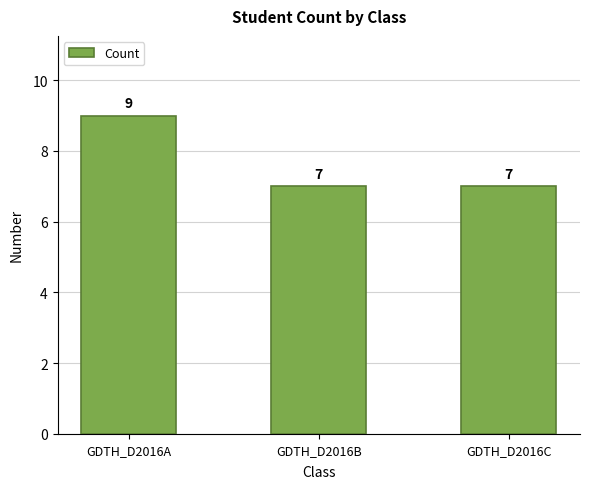

Reading left to right, transcribe all the data shown in this chart.

GDTH_D2016A=9	GDTH_D2016B=7	GDTH_D2016C=7